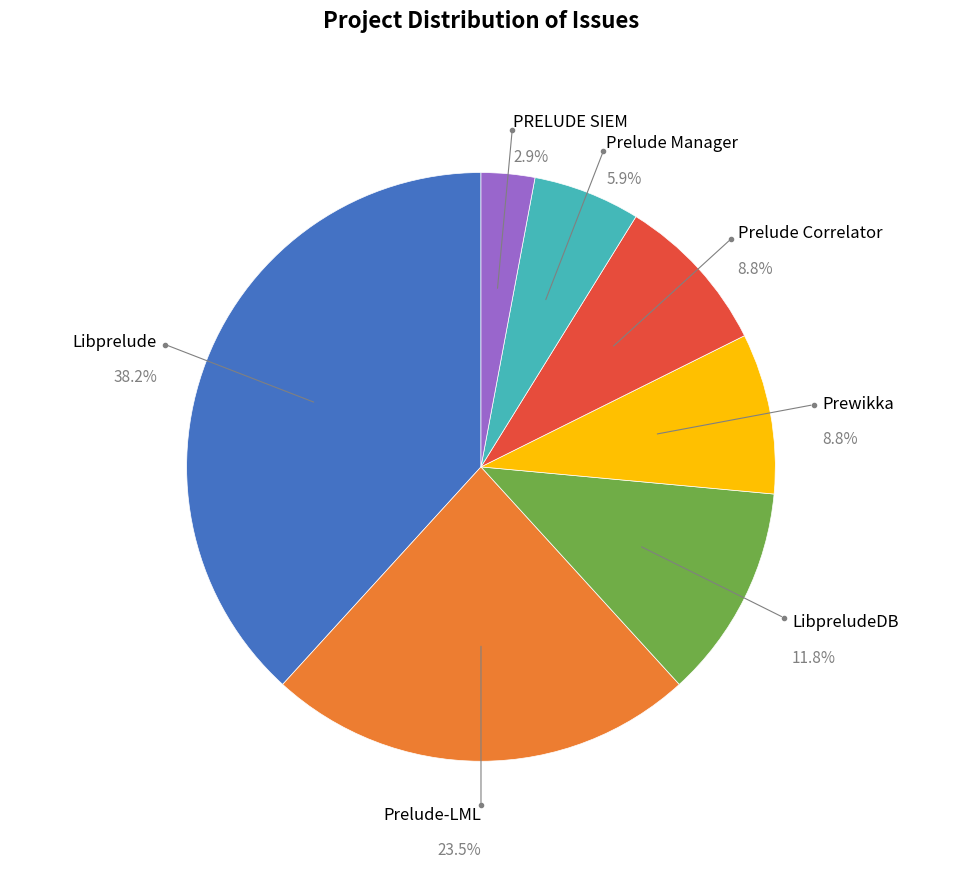

What is the ratio of the value at LibpreludeDB to the value at Prelude-LML?

0.5